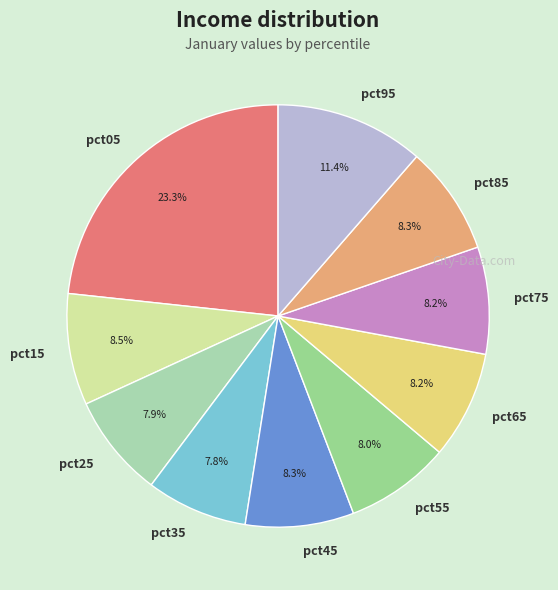

Is there any slice that represents more than half of the pie?

No